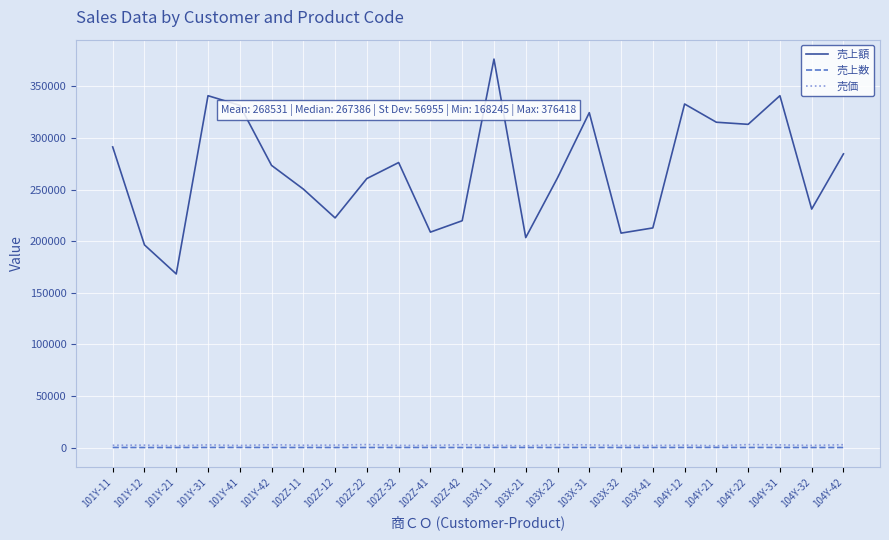

At which label does 売上数 first exceed 109?

101Y-11